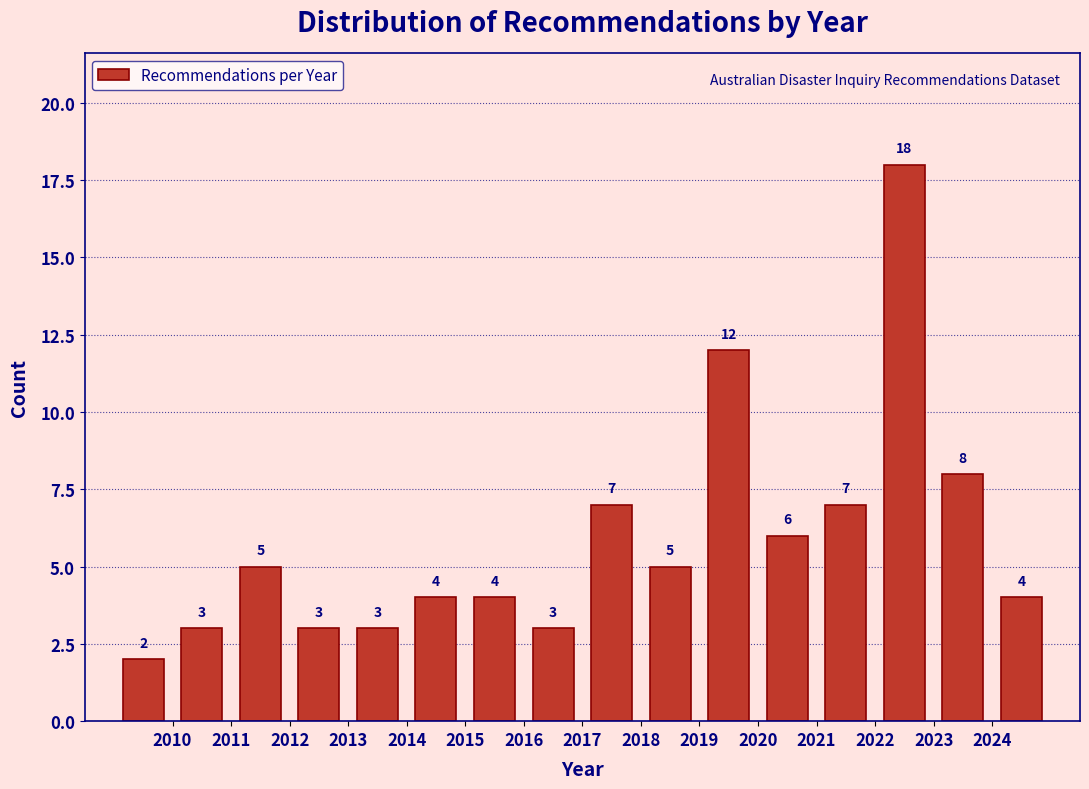

Reading left to right, transcribe this chart: for each bar, give the range it covers on the x-axis and its height.

2009 to 2010: 2
2010 to 2011: 3
2011 to 2012: 5
2012 to 2013: 3
2013 to 2014: 3
2014 to 2015: 4
2015 to 2016: 4
2016 to 2017: 3
2017 to 2018: 7
2018 to 2019: 5
2019 to 2020: 12
2020 to 2021: 6
2021 to 2022: 7
2022 to 2023: 18
2023 to 2024: 8
2024 to 2025: 4